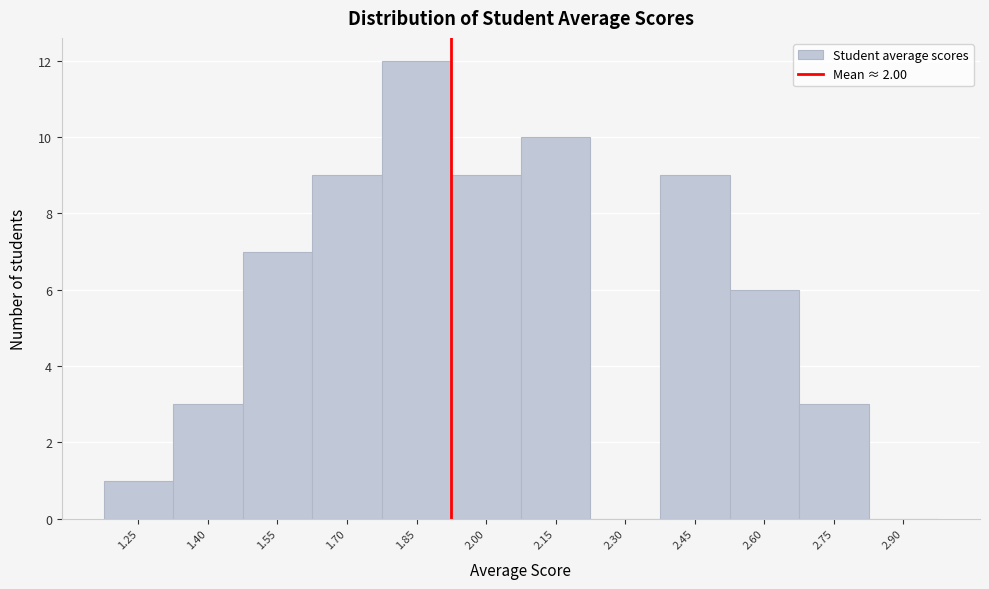

Reading left to right, list all the values displayed in this chart.

1.25=1	1.40=3	1.55=7	1.70=9	1.85=12	2.00=9	2.15=10	2.30=0	2.45=9	2.60=6	2.75=3	2.90=0